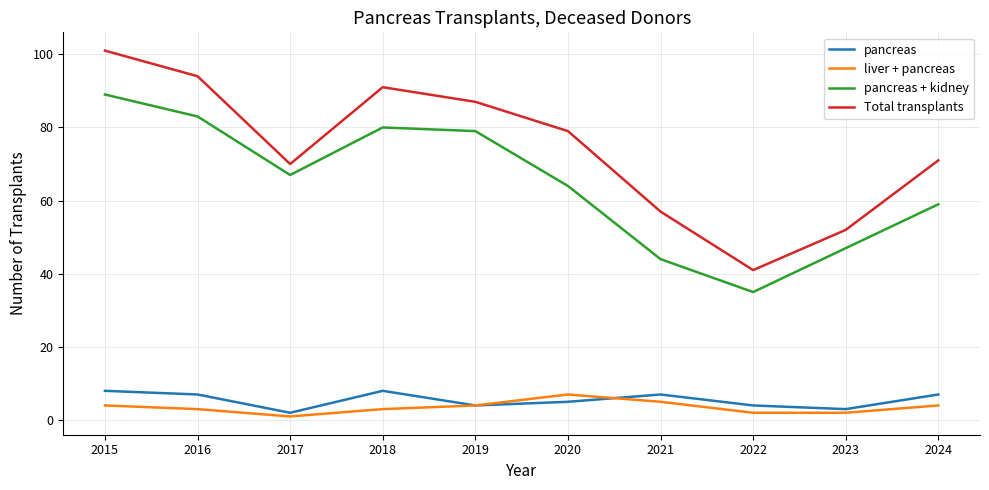

List the series in order of their peak value, lowest first.

liver + pancreas, pancreas, pancreas + kidney, Total transplants